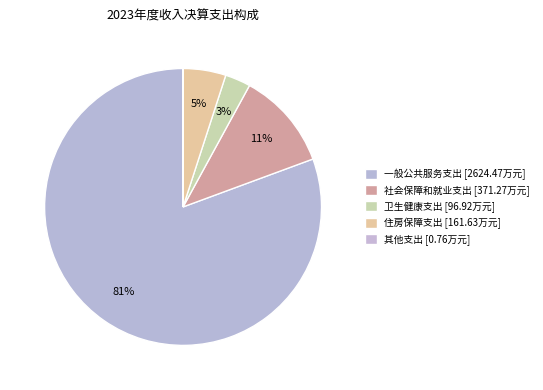

To the nearest percent, what portion does 社会保障和就业支出 represent?

11%